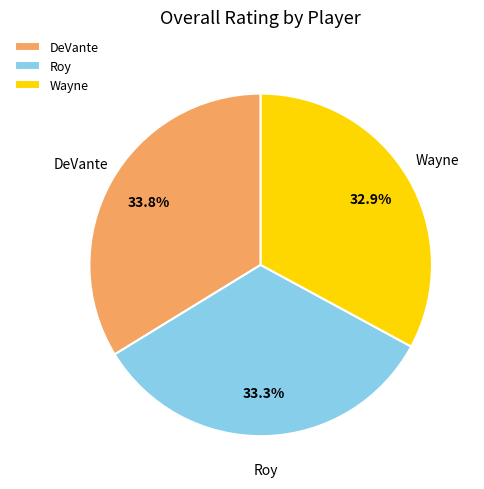

Which has a higher value, DeVante or Wayne?

DeVante